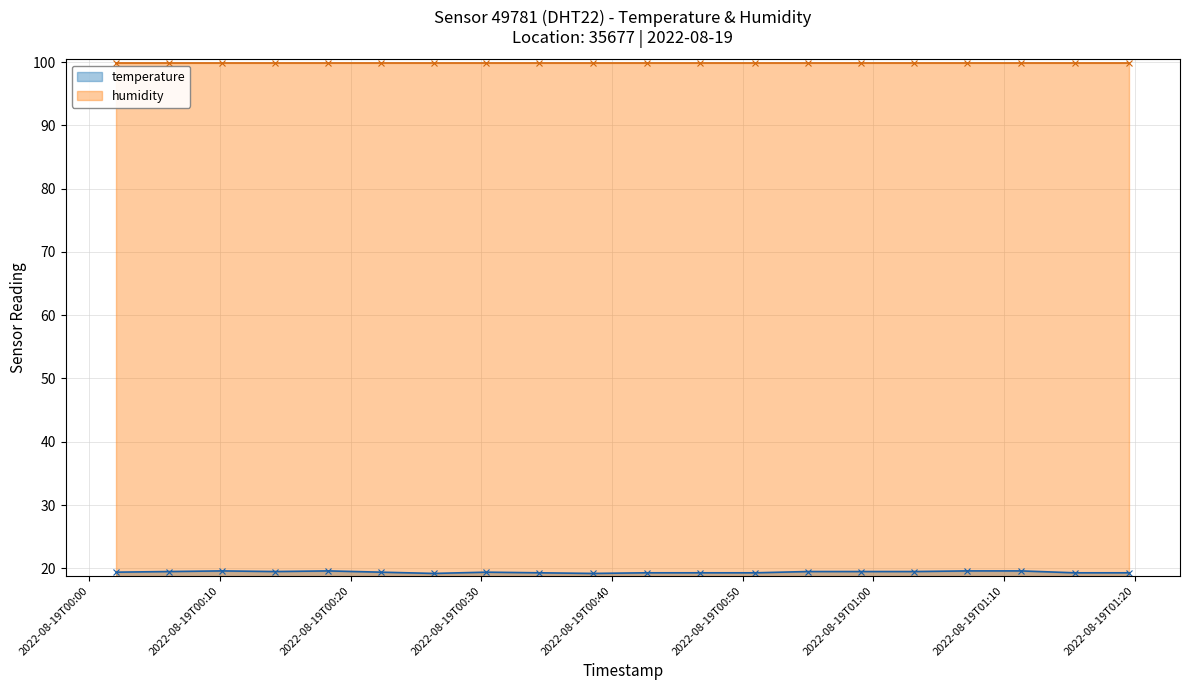

What is the greatest value displayed?

99.9